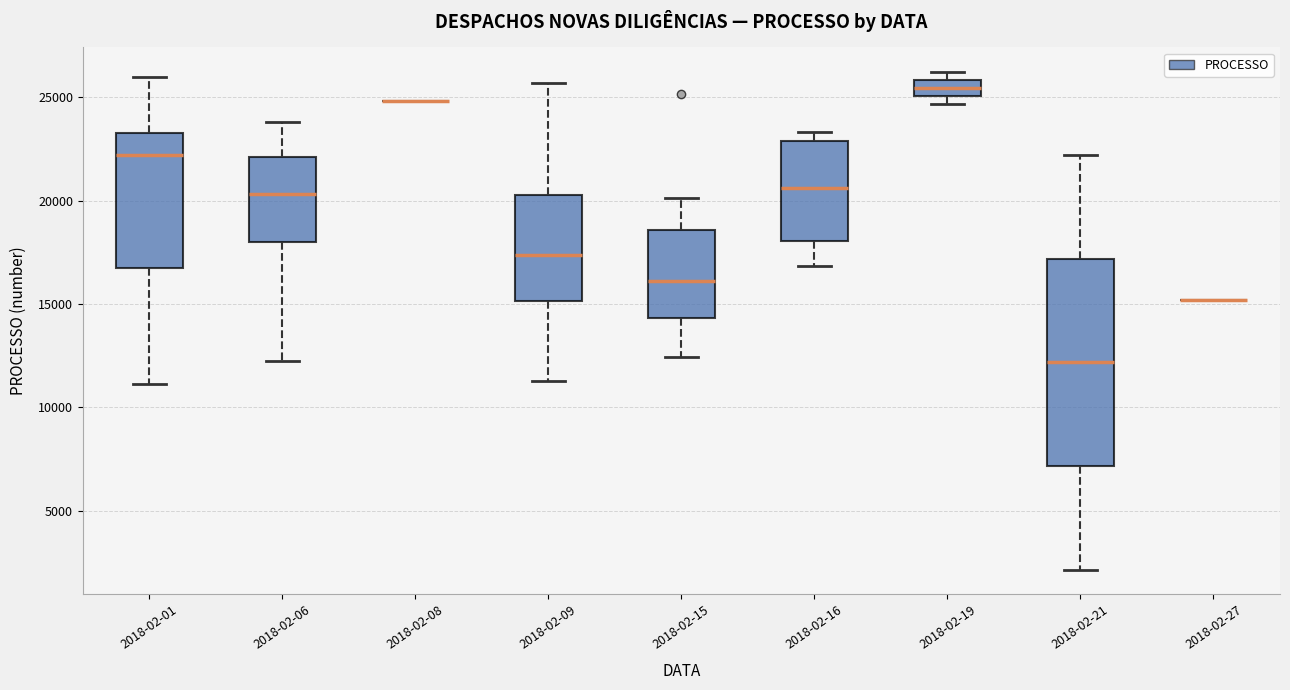

Reading left to right, transcribe this box plot: for each box, give where its median line is, the range the box spans, and where its two whiskers end, as read against the y-axis. The values are not printed on the chart, so give them approximately, as read against the axis.

2018-02-01: median 22000, box 17000 to 23000, whiskers 11000 to 26000
2018-02-06: median 20500, box 18000 to 22000, whiskers 12000 to 24000
2018-02-08: box collapsed to a line at 25000, whiskers 25000 to 25000
2018-02-09: median 17500, box 15000 to 20500, whiskers 11500 to 25500
2018-02-15: median 16000, box 14500 to 18500, whiskers 12500 to 20000
2018-02-16: median 20500, box 18000 to 23000, whiskers 17000 to 23500
2018-02-19: median 25500, box 25000 to 26000, whiskers 24500 to 26000 (just above the box's upper edge)
2018-02-21: median 12000, box 7000 to 17000, whiskers 2000 to 22000
2018-02-27: box collapsed to a line at 15000, whiskers 15000 to 15000